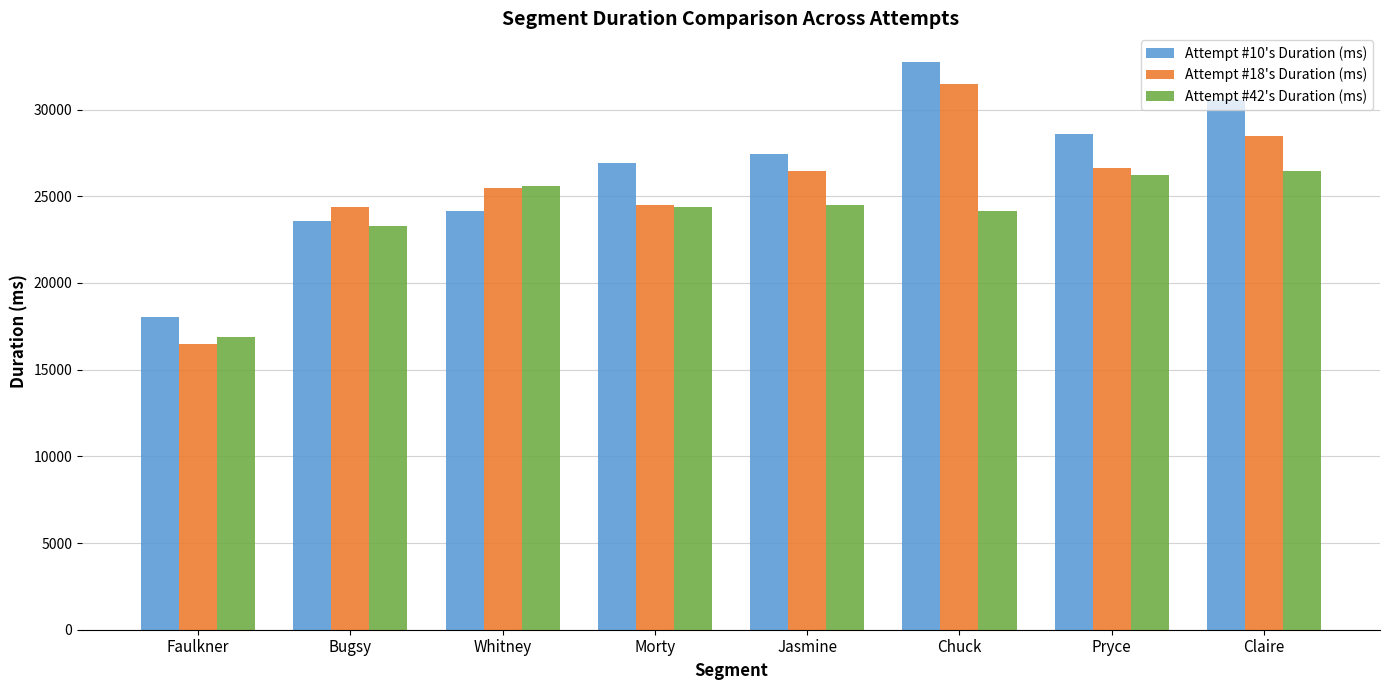

Is it true that Attempt #18's Duration (ms) equals 10229 at Pryce?

False